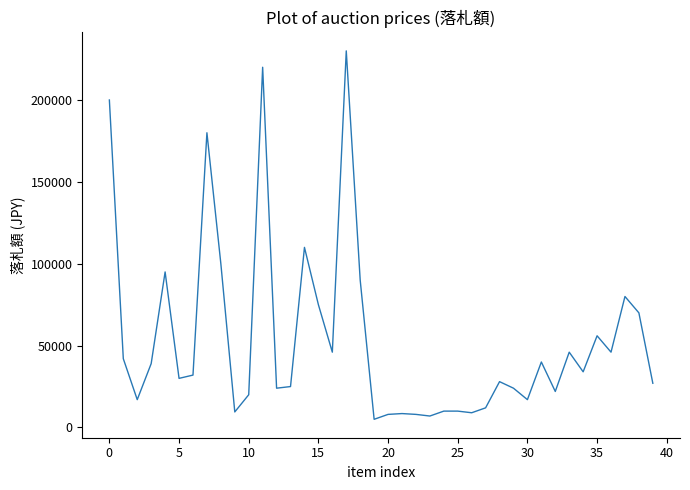

What is the difference between the maximum and minimum values?

225000